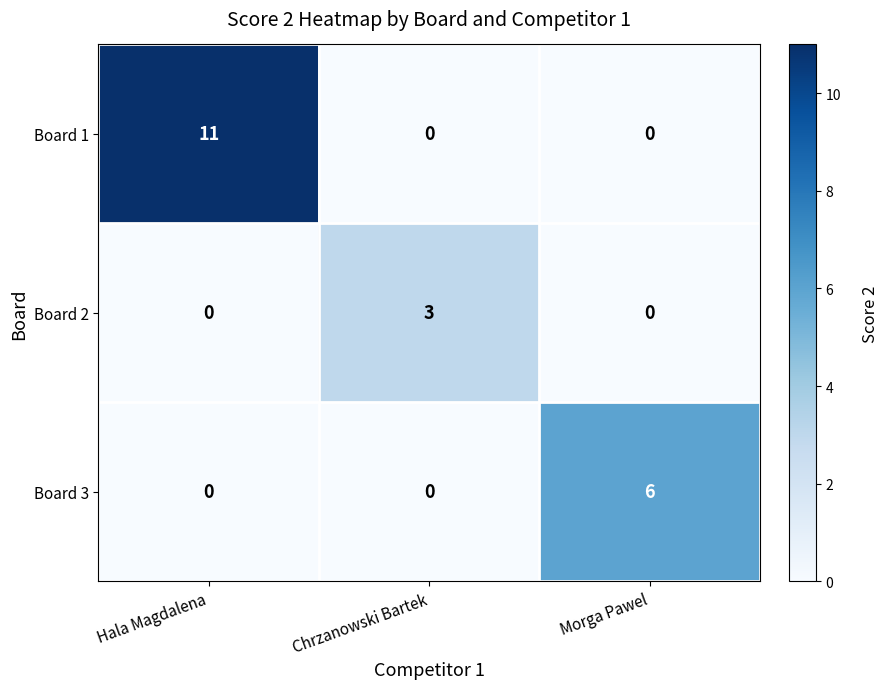

How many Board 3 values are between 0 and 6?

3